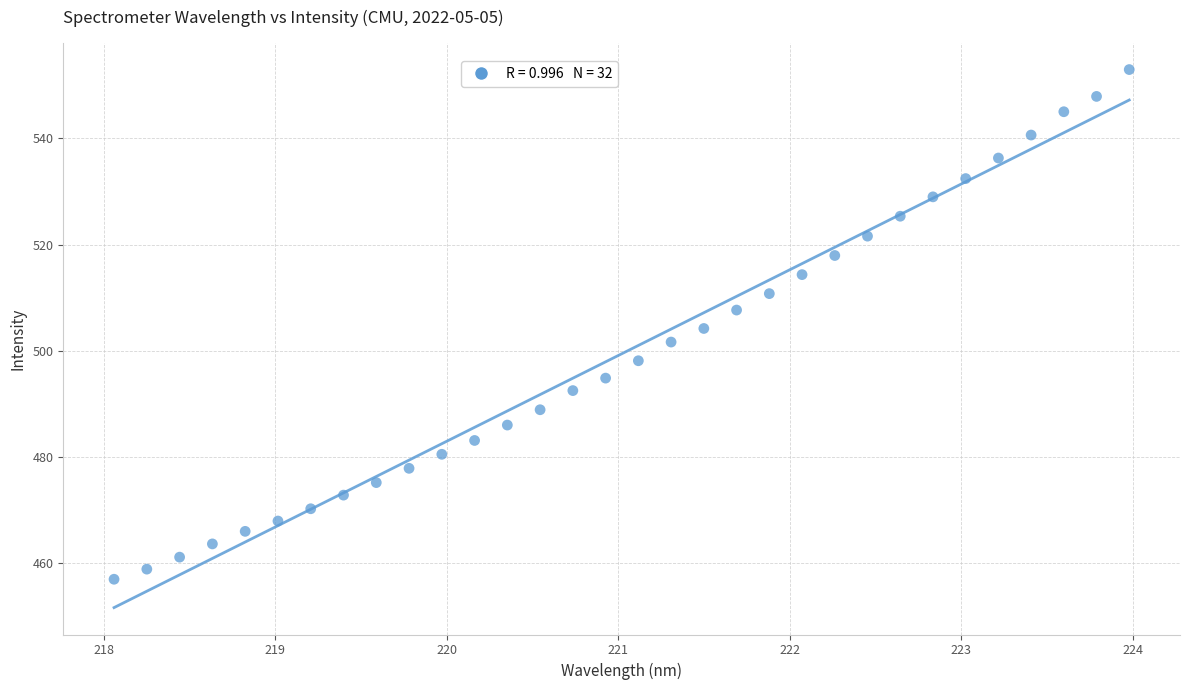

What is the range of X values (max minus min)?

5.9